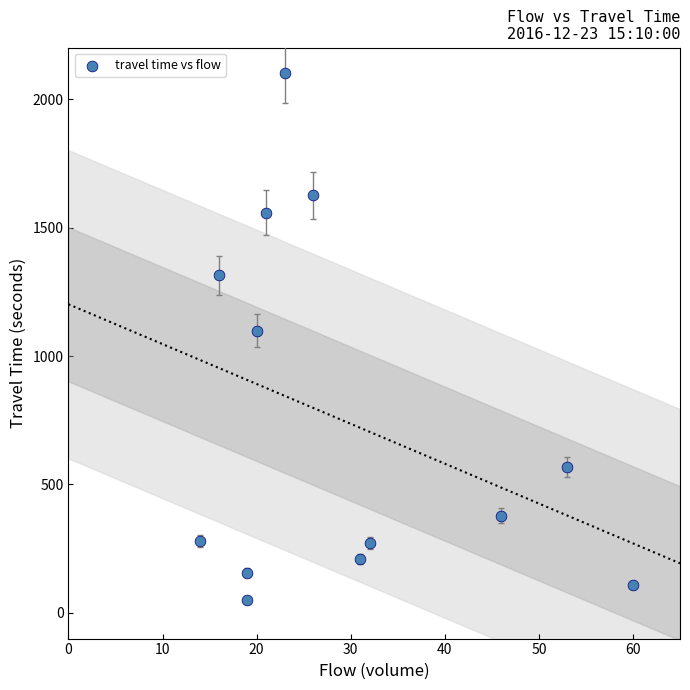

What is the range of Y values (max minus min)?

2050